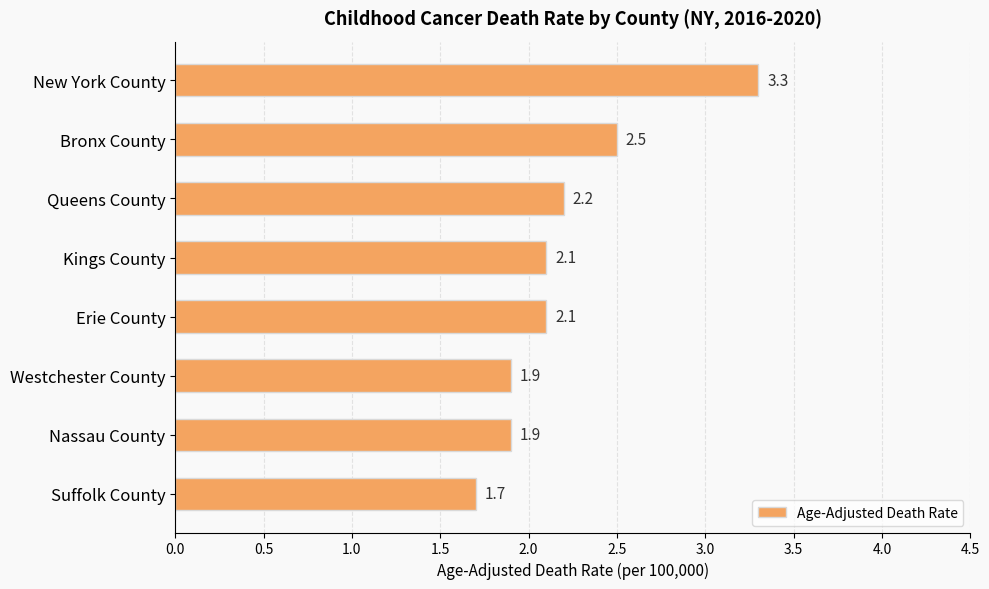

Which has a higher value, Queens County or Westchester County?

Queens County